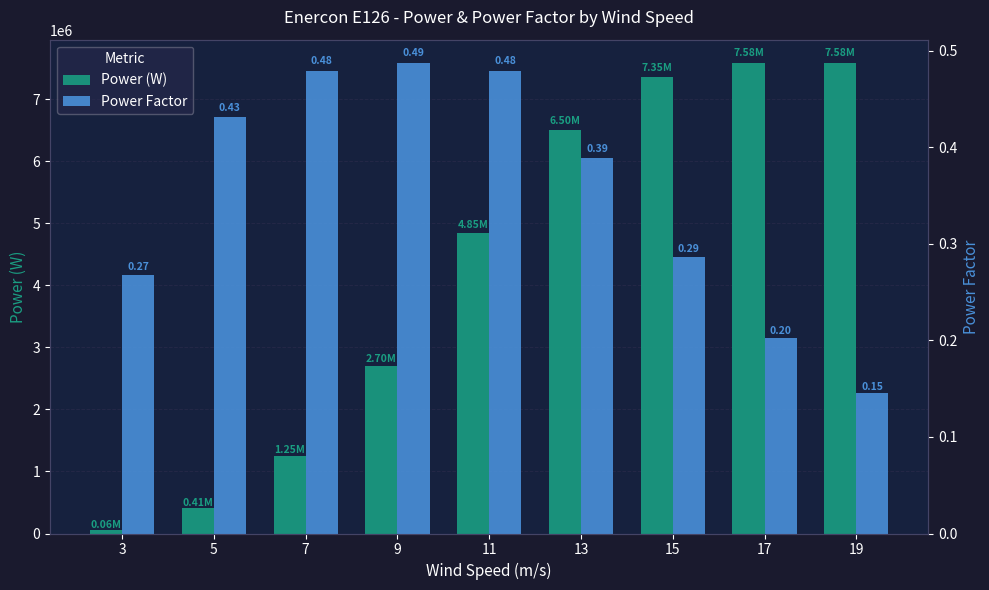

At which label is Power Factor closest to 0?

19